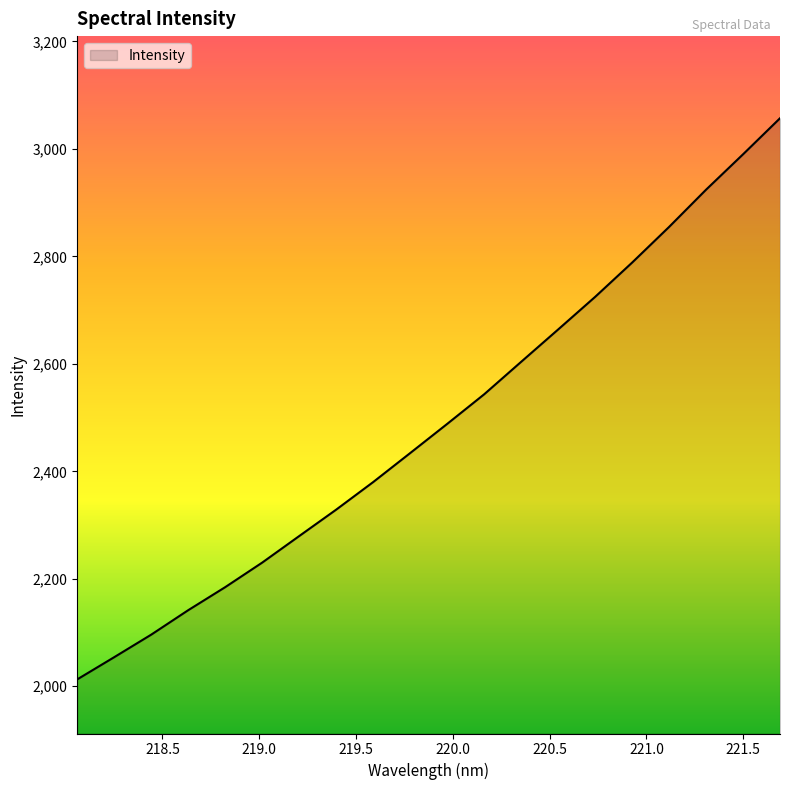

What is the minimum value shown in the chart?

2012.8